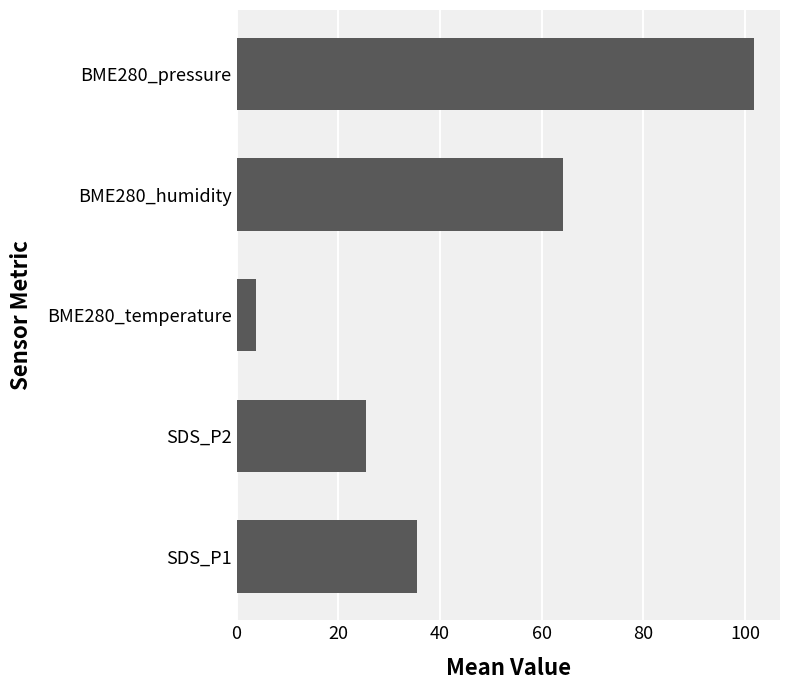

What is the average value?

46.1